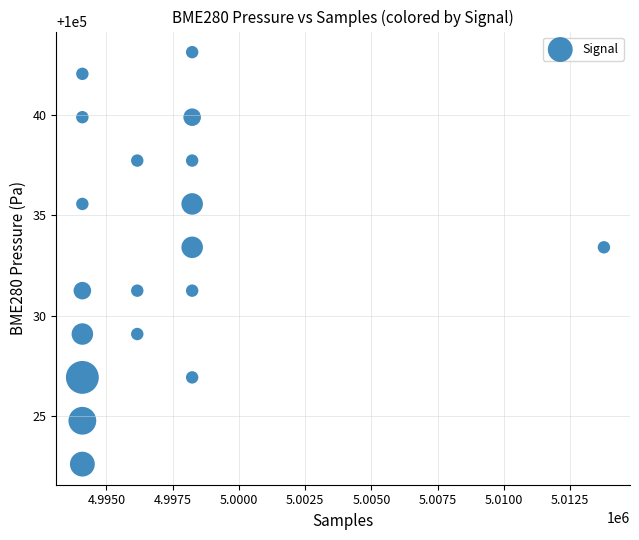

What is the range of X values (max minus min)?

19690.7